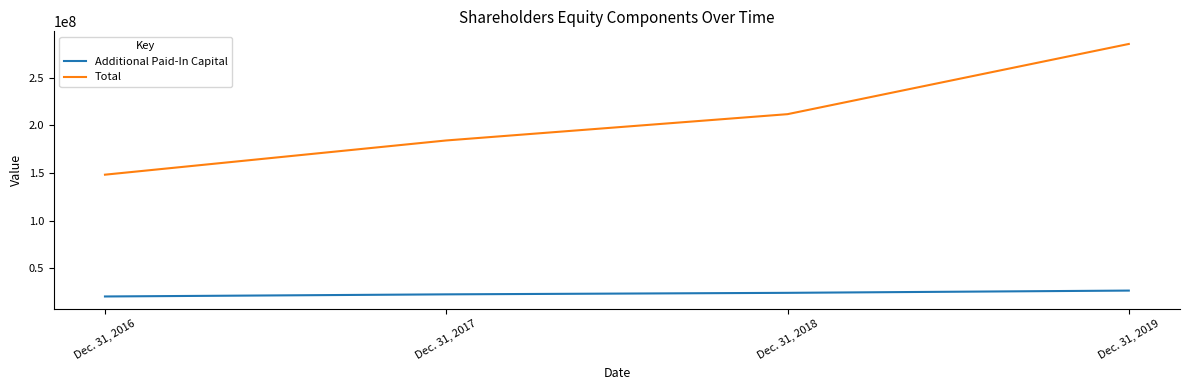

Which category has the highest value in the Additional Paid-In Capital series?

Dec. 31, 2019